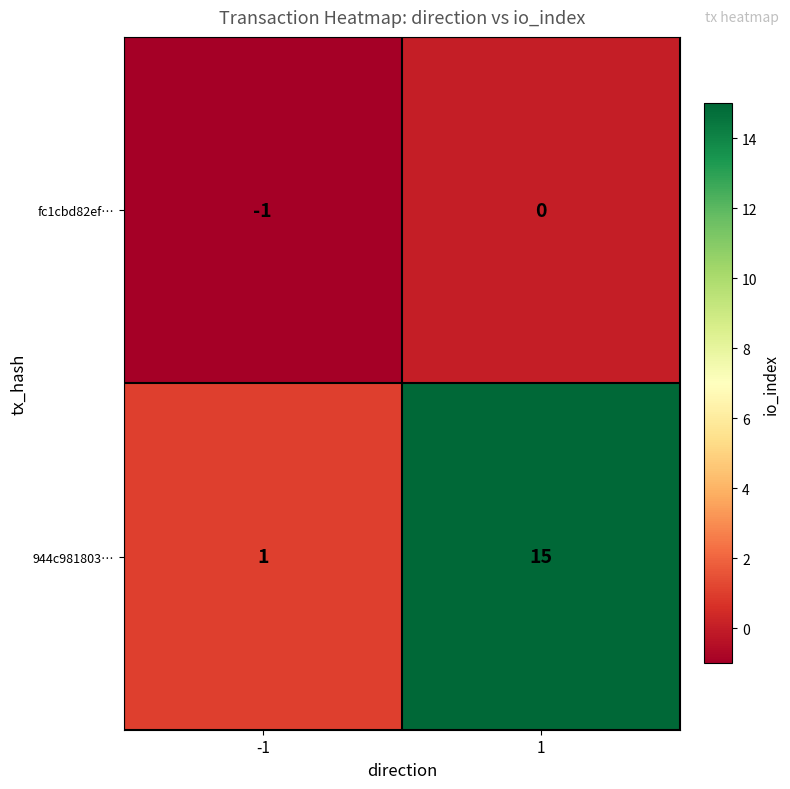

Rank the series by their maximum value, from lowest to highest.

fc1cbd82ef…, 944c981803…